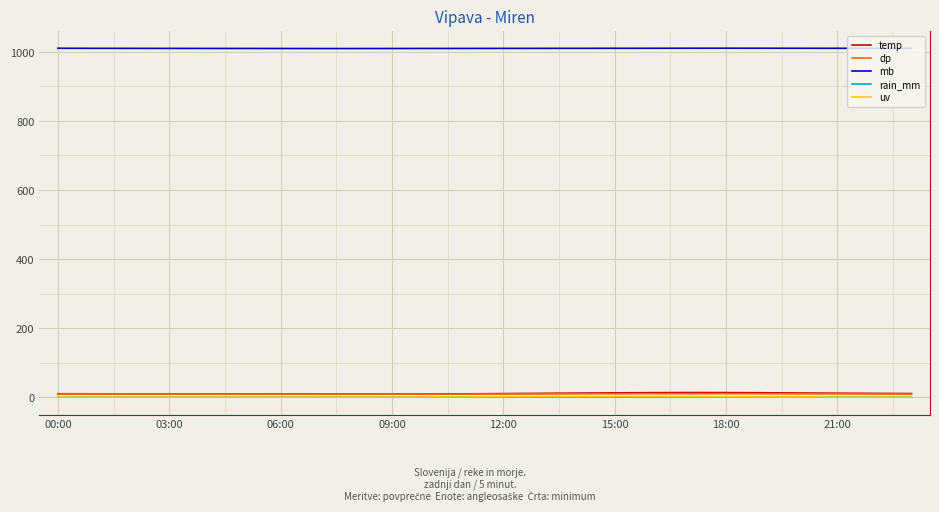

What is the greatest value displayed?

1010.8